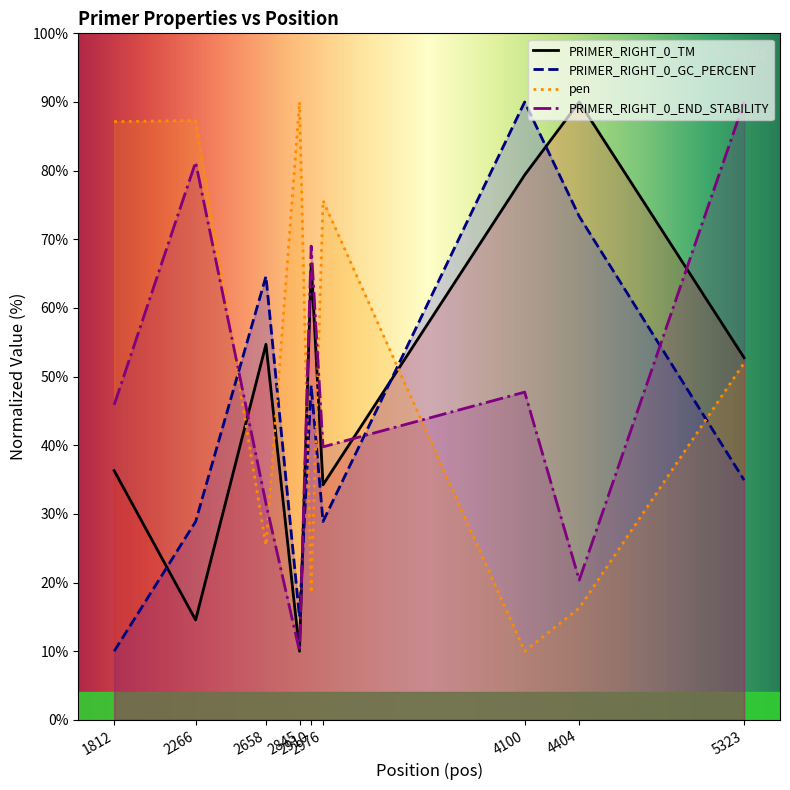

How many series are shown in this chart?

4